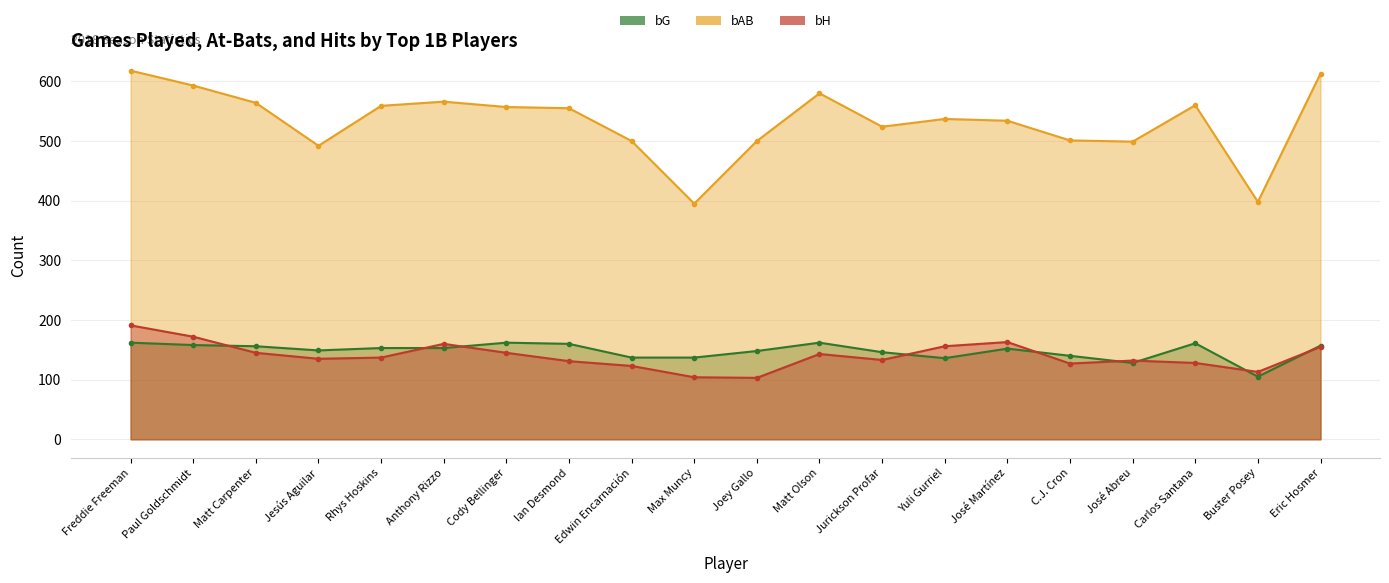

Where is bH nearest to the value 147?

Matt Carpenter